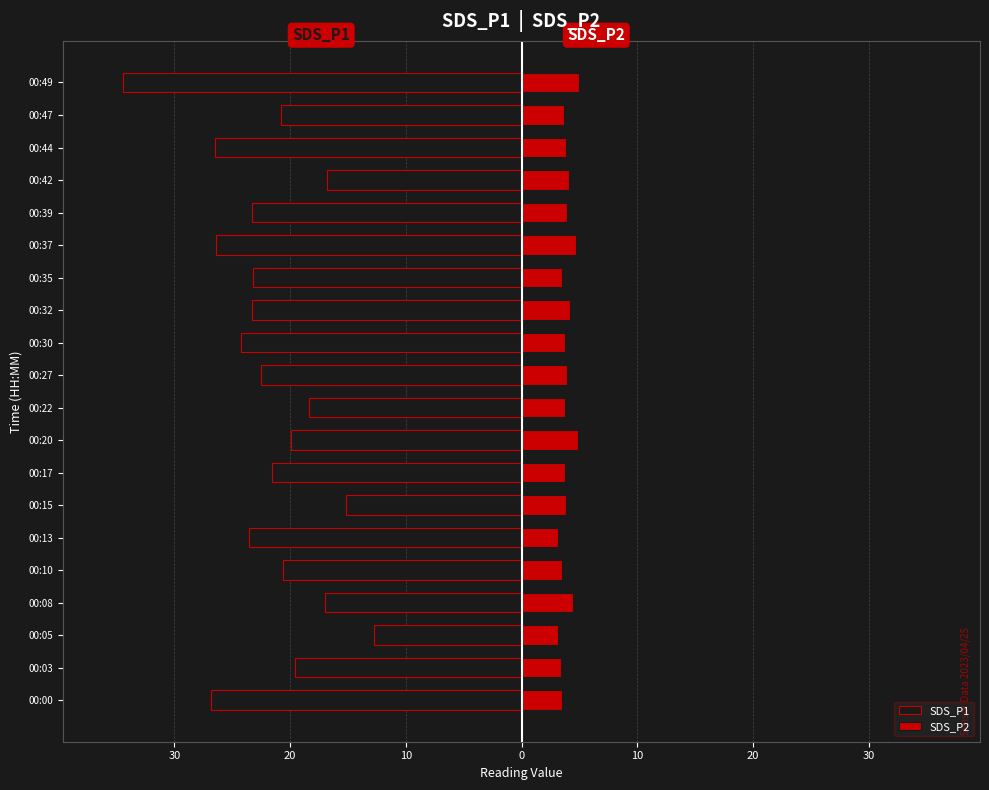

What is the average value of the SDS_P1 series?

-21.8